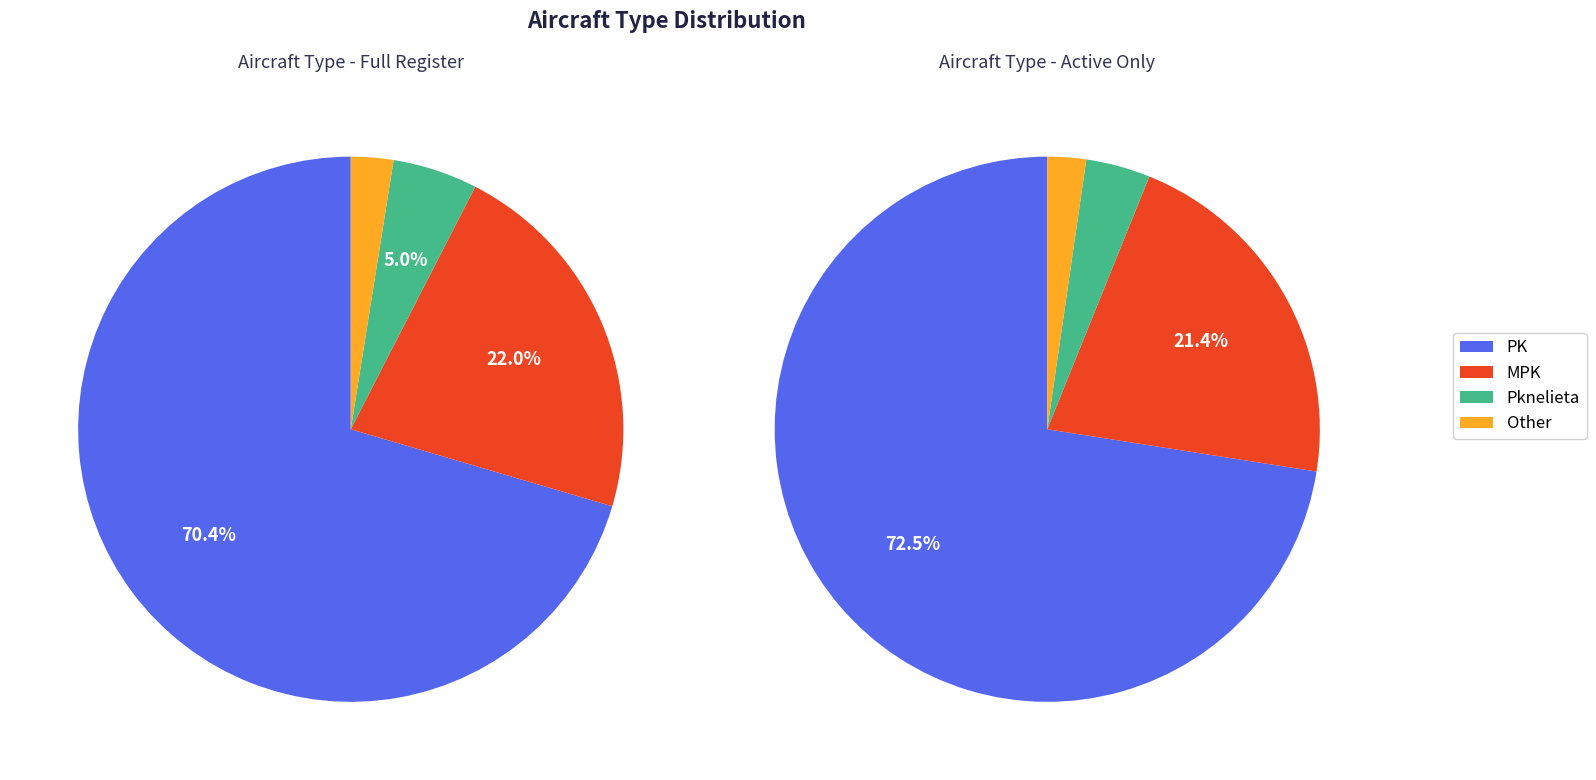

Is the sum of MPK and Pknelieta greater than half?

No